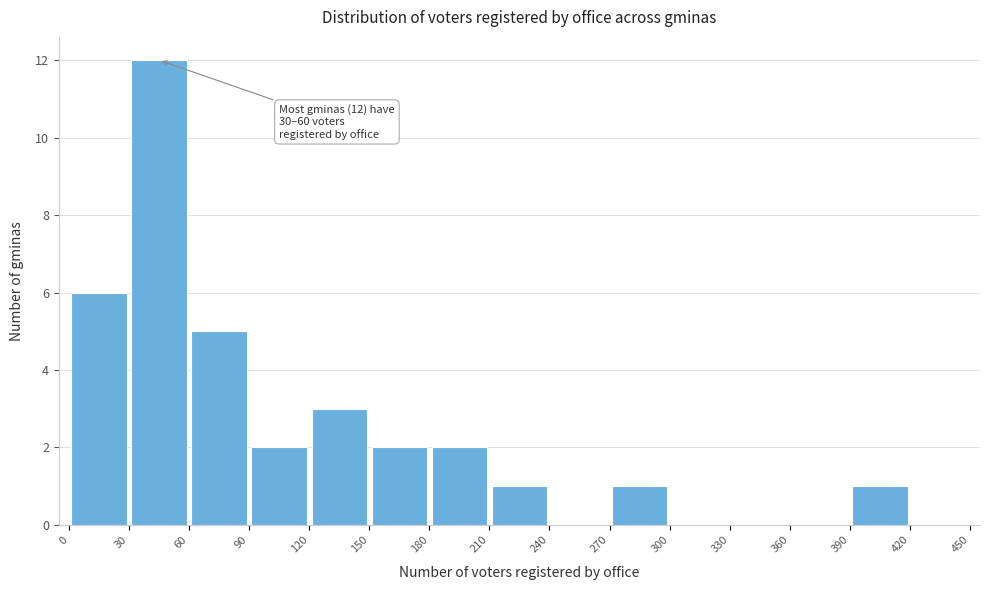

Which range on the x-axis has the tallest bar?

30 to 60